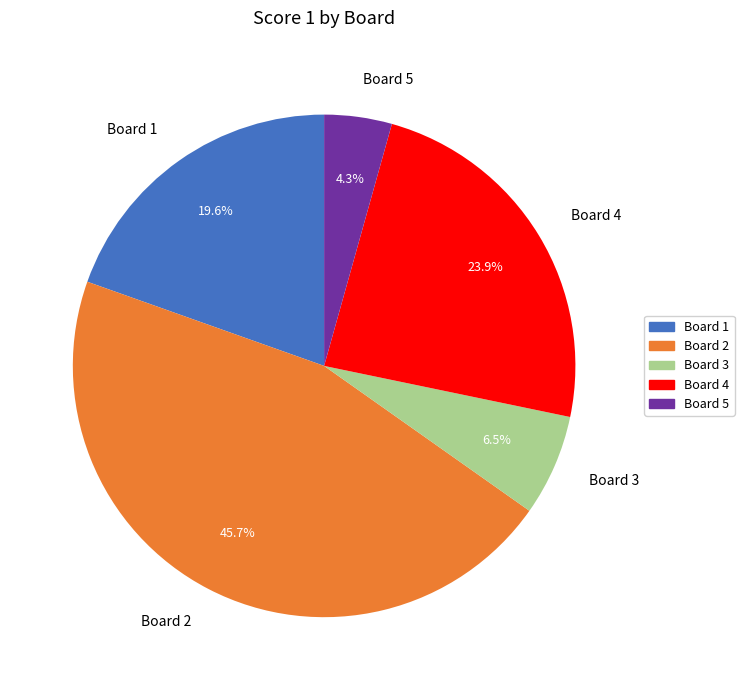

Is there any slice that represents more than half of the pie?

No